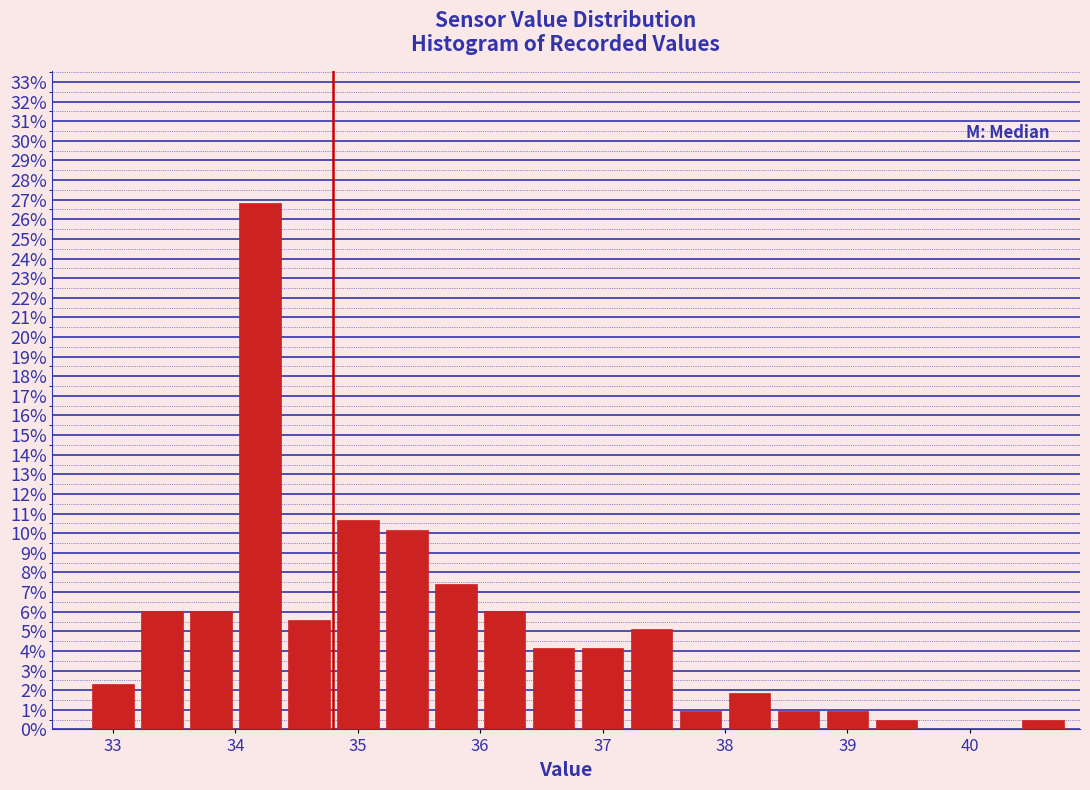

Reading left to right, transcribe this chart: for each bar, give the range it covers on the x-axis and its height. The values are not printed on the chart, so give them approximately, as read against the axis.

32.8 to 33.2: 2.3
33.2 to 33.6: 6.0
33.6 to 34.0: 6.0
34.0 to 34.4: 26.9
34.4 to 34.8: 5.6
34.8 to 35.2: 10.6
35.2 to 35.6: 10.2
35.6 to 36.0: 7.4
36.0 to 36.4: 6.0
36.4 to 36.8: 4.2
36.8 to 37.2: 4.2
37.2 to 37.6: 5.1
37.6 to 38.0: 0.9
38.0 to 38.4: 1.9
38.4 to 38.8: 0.9
38.8 to 39.2: 0.9
39.2 to 39.6: 0.5
39.6 to 40.0: 0
40.0 to 40.4: 0
40.4 to 40.8: 0.5